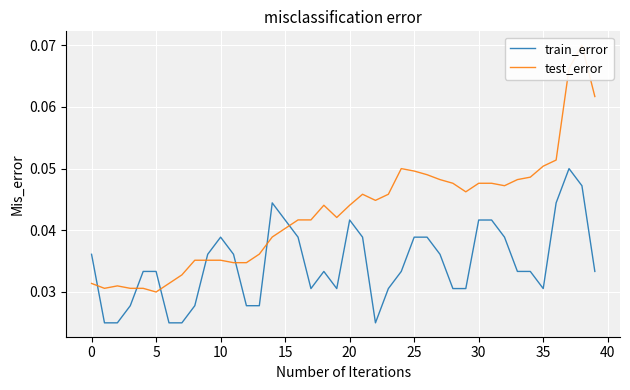

How many data points does each series have?

40